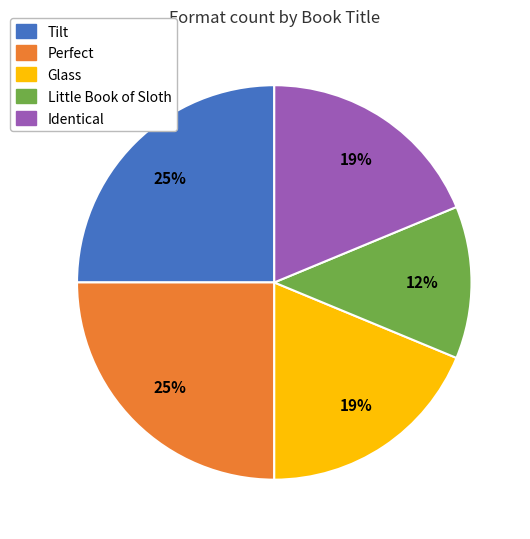

Which has a higher value, Tilt or Little Book of Sloth?

Tilt